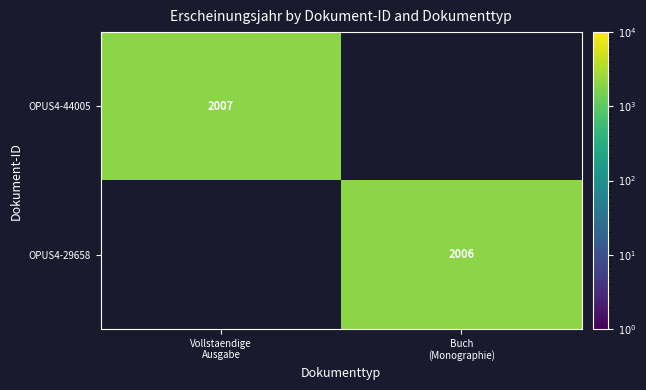

Which series has the largest range (max minus min)?

OPUS4-44005